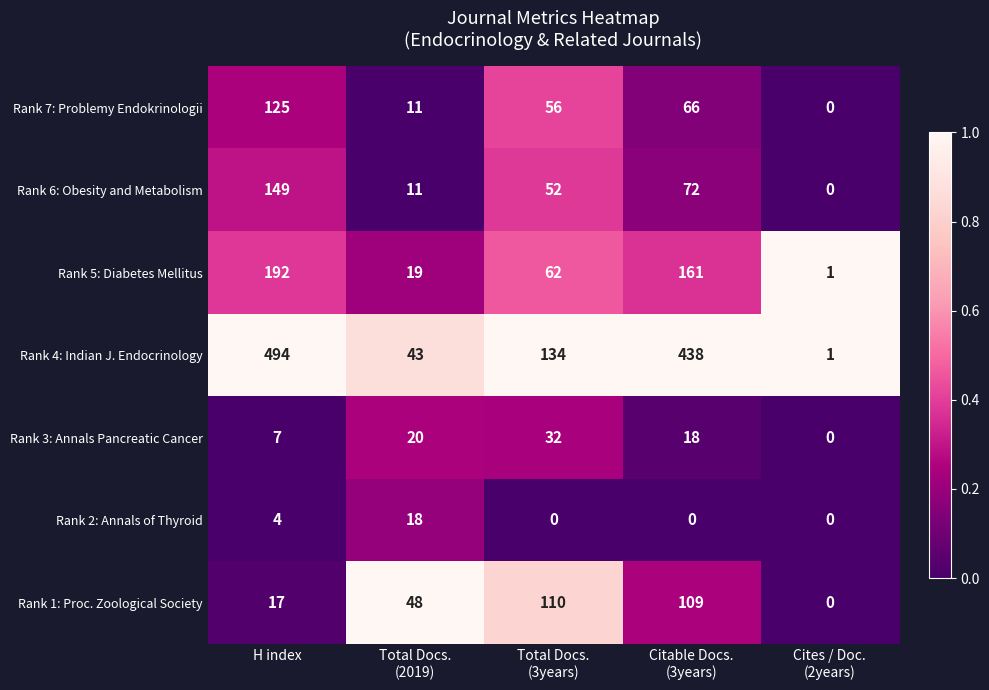

The value of Rank 2: Annals of Thyroid at H index is 4. True or false?

True